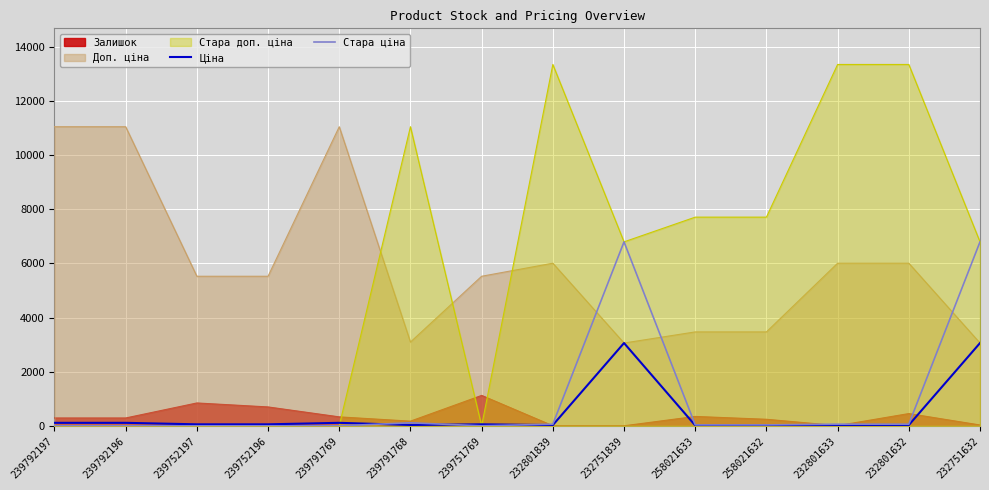

What is the highest value of the Стара доп. ціна series?

13356.0